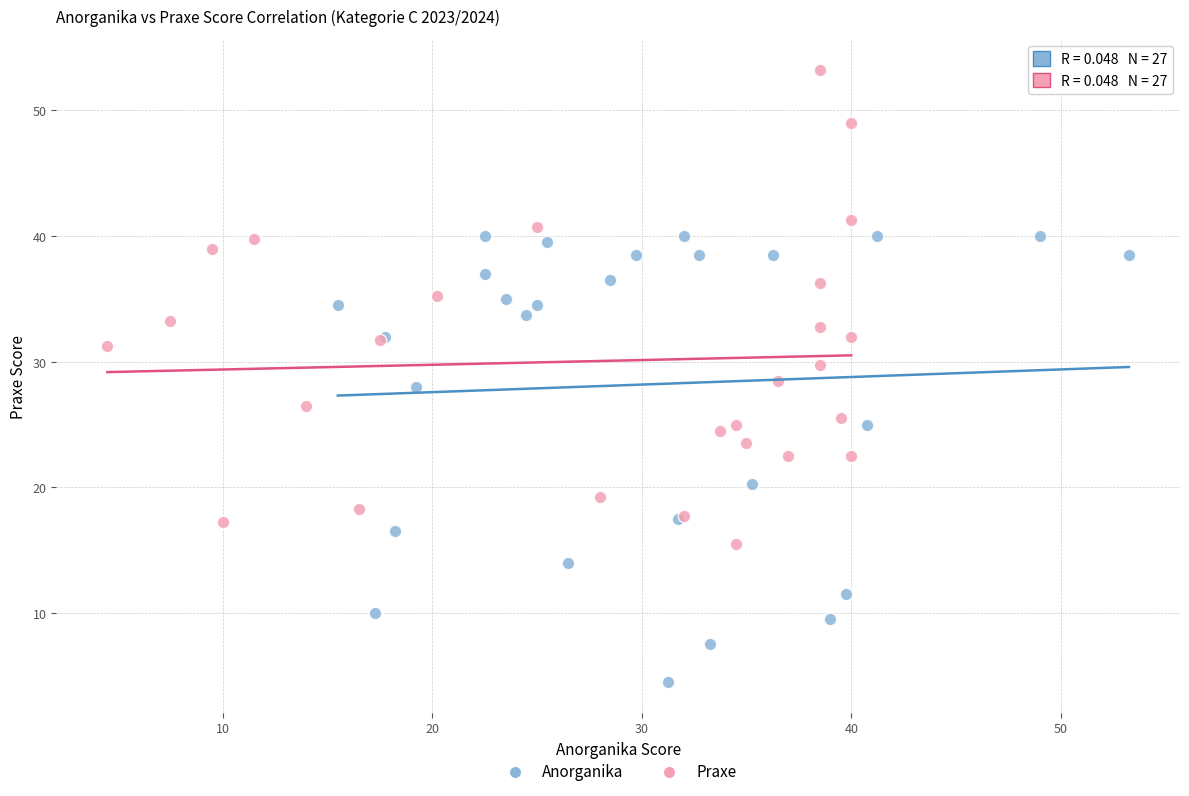

Which series reaches the minimum Y coordinate?

Anorganika